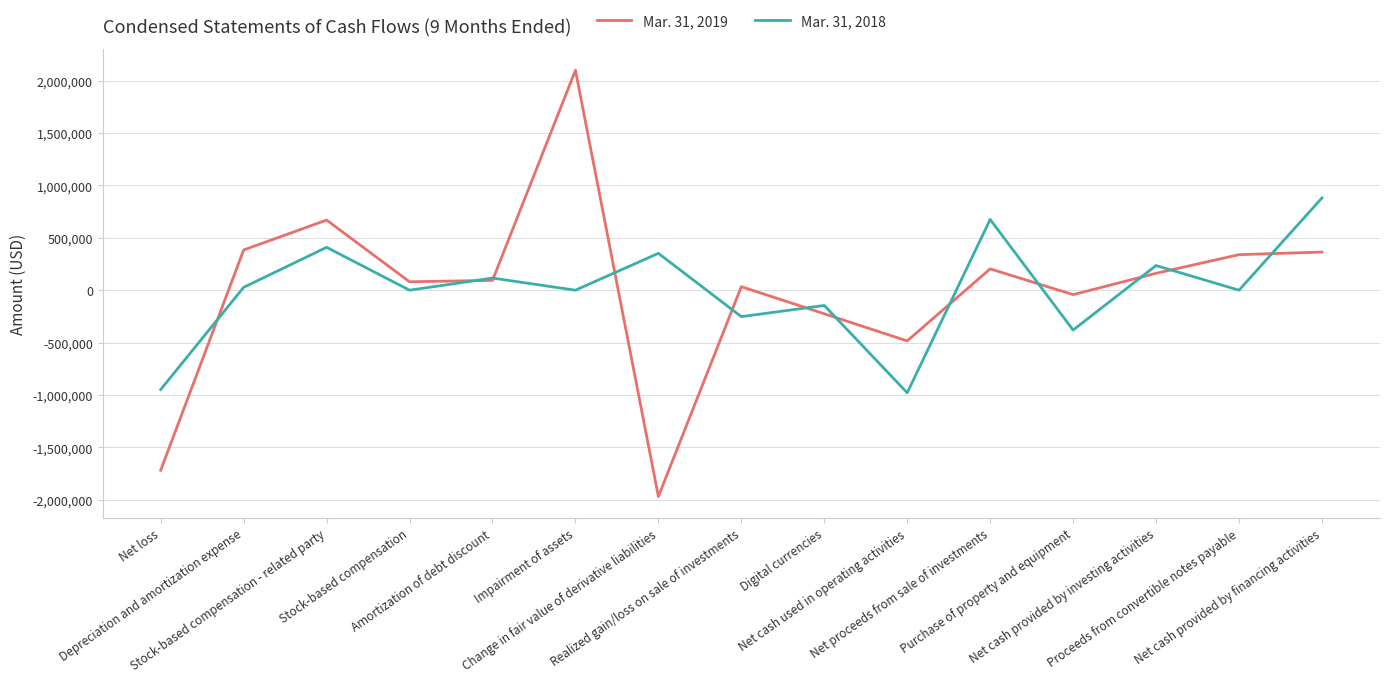

Between which two adjacent categories do Mar. 31, 2018 and Mar. 31, 2019 first intersect?

Net loss and Depreciation and amortization expense